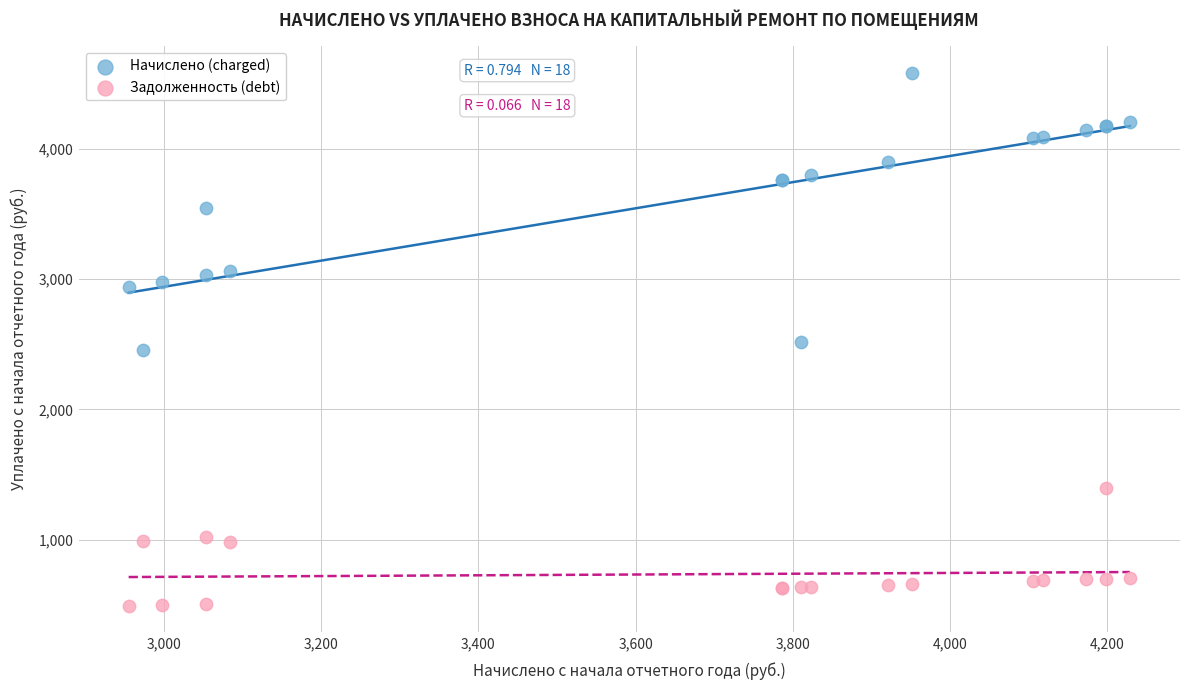

Which series reaches the maximum Y coordinate?

Начислено (charged)